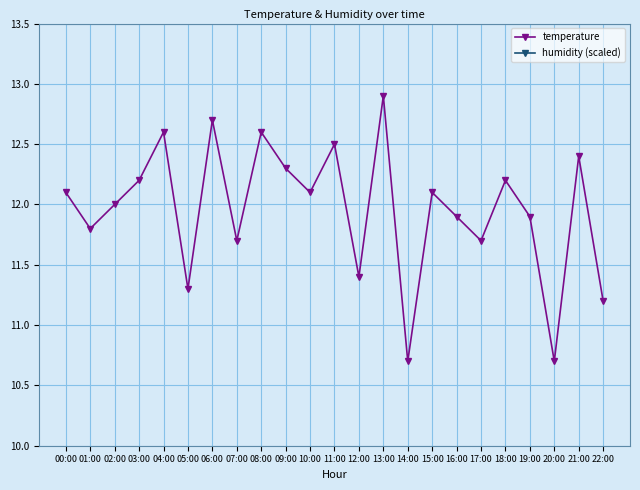

Rank the series by their maximum value, from lowest to highest.

humidity (scaled), temperature